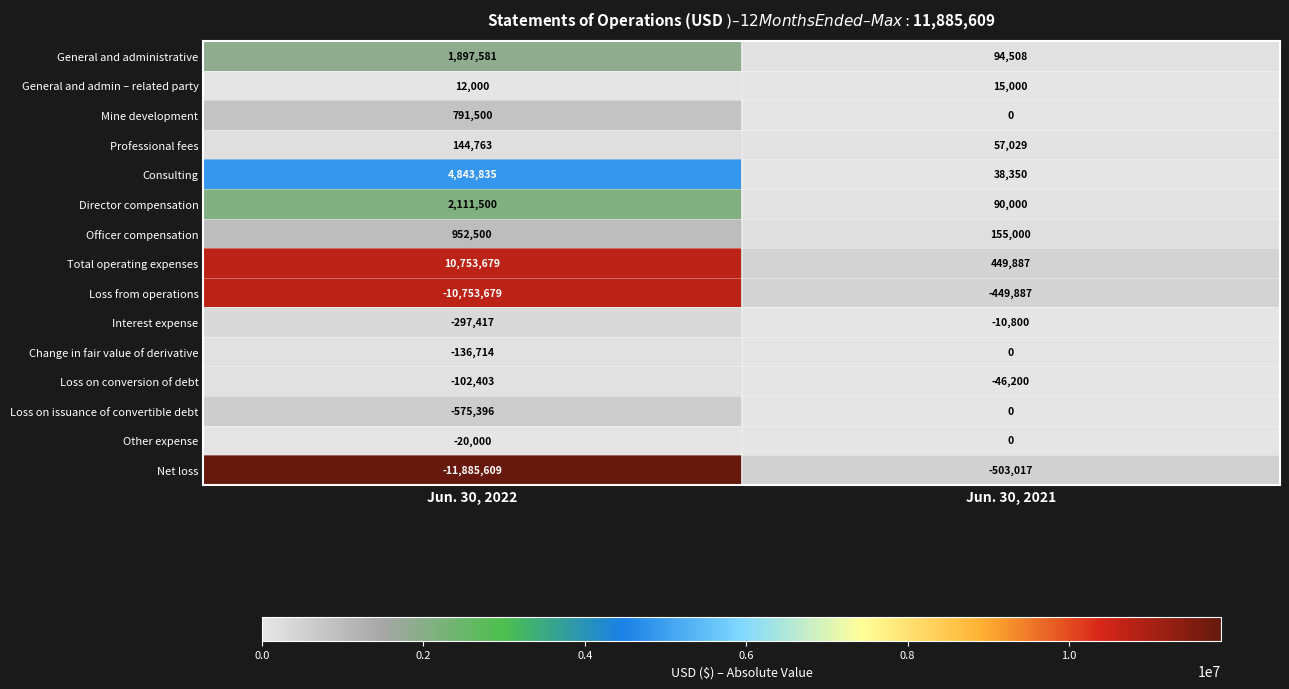

Rank the categories by Professional fees value from lowest to highest.

Jun. 30, 2021, Jun. 30, 2022